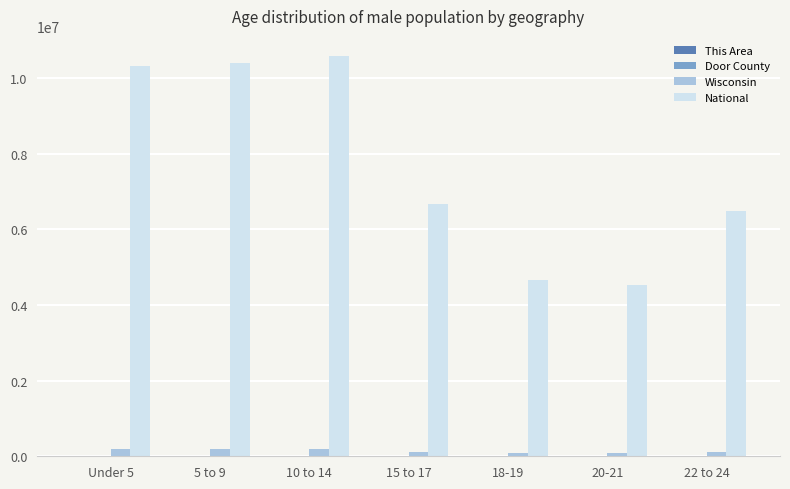

Between 10 to 14 and 15 to 17, which series saw the biggest shift?

National